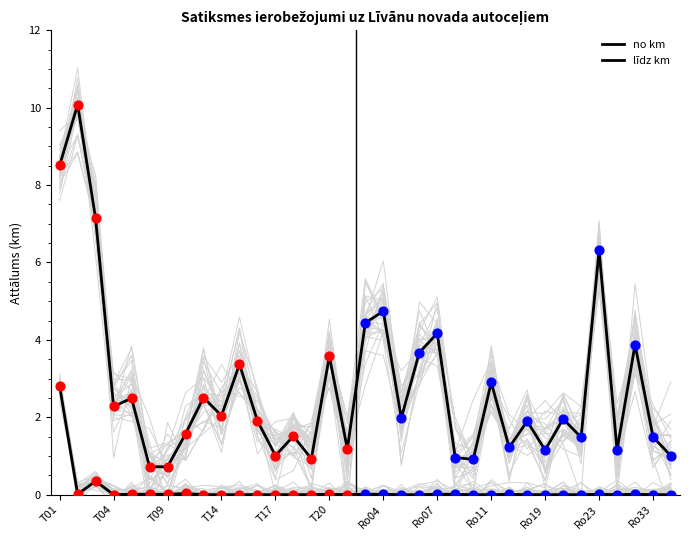

Which series contains the lowest Y value?

no km